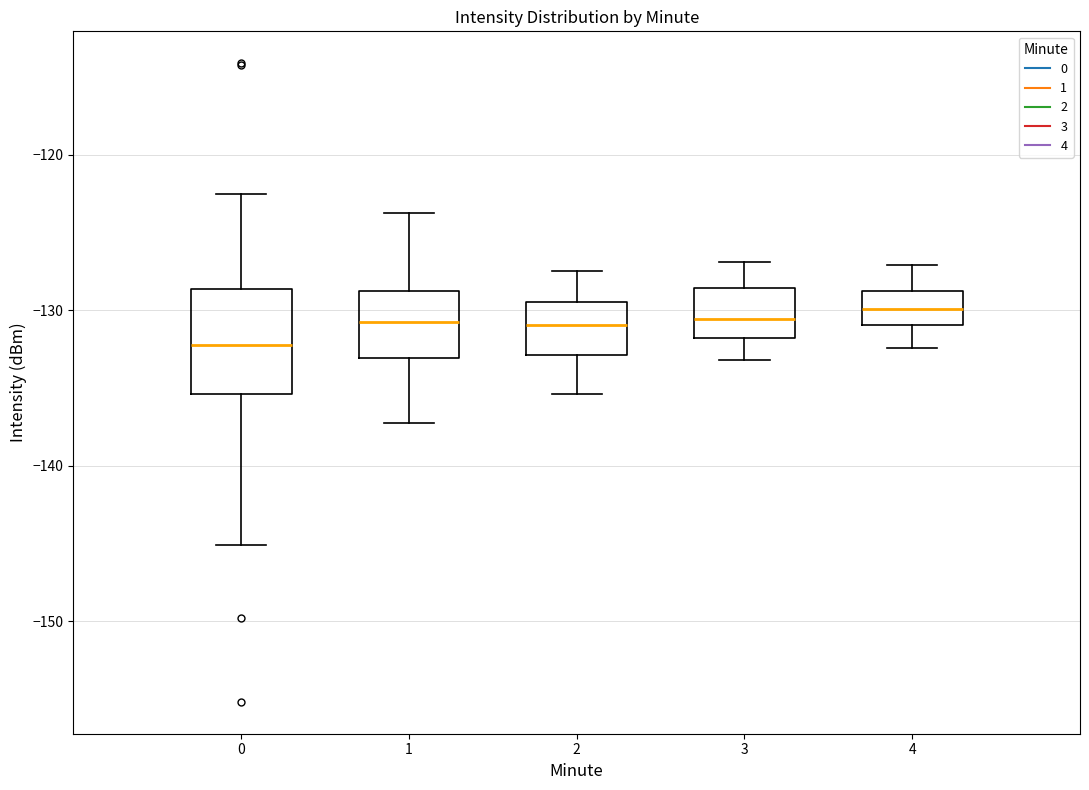

Reading left to right, read every box against the y-axis: the position of its median line, the range the box covers, and the ends of its whiskers. The values are not printed on the chart, so give them approximately, as read against the axis.

0: median -132, box -135 to -129, whiskers -145 to -123
1: median -131, box -133 to -129, whiskers -137 to -124
2: median -131, box -133 to -129, whiskers -135 to -127
3: median -131, box -132 to -129, whiskers -133 to -127
4: median -130, box -131 to -129, whiskers -132 to -127